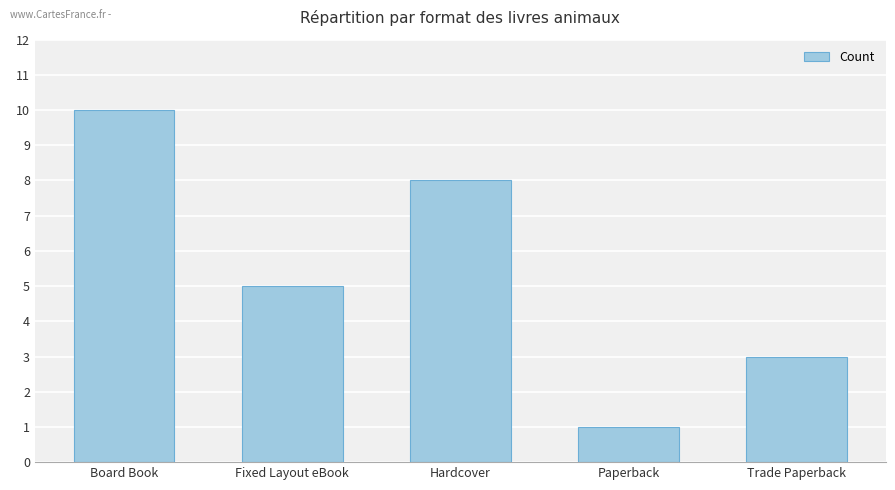

What is the ratio of the value at Paperback to the value at Hardcover?

0.1